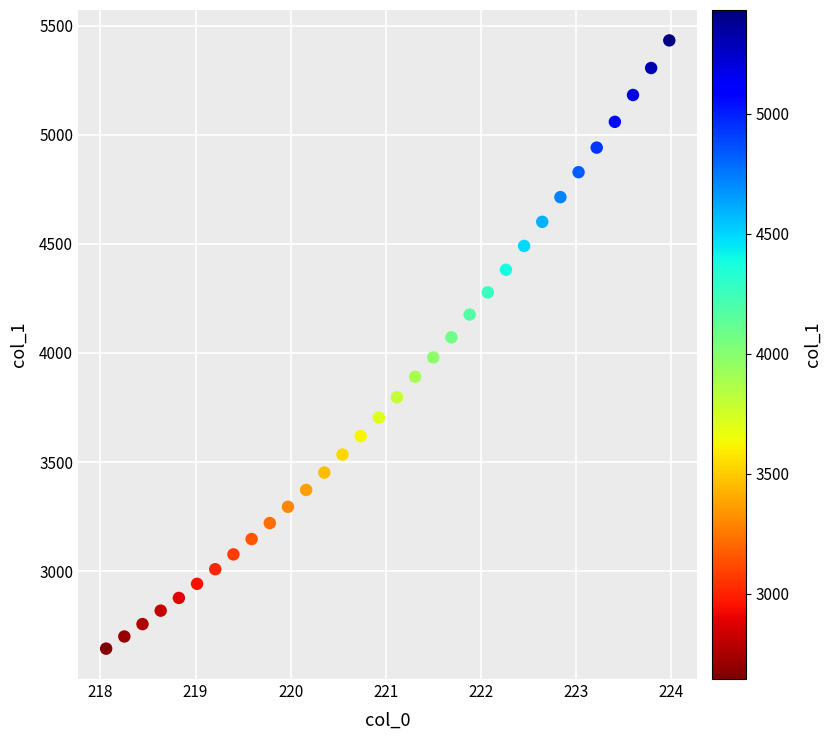

What is the range of X values (max minus min)?

5.9